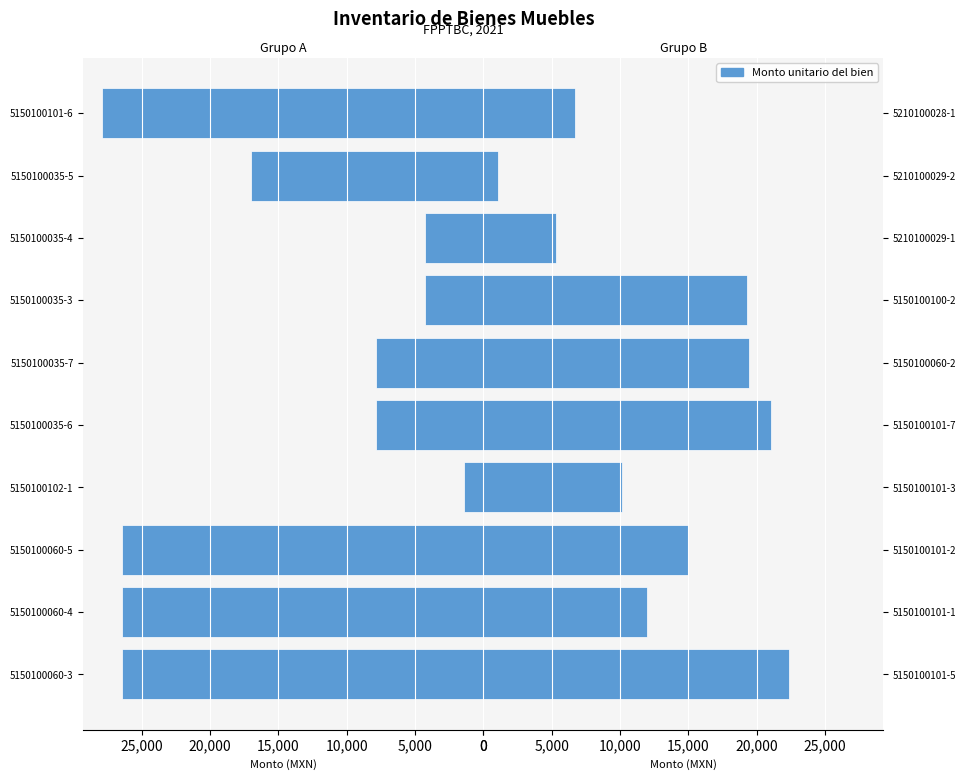

The chart shows a value of 32288.7 at 5150100060-2. True or false?

False